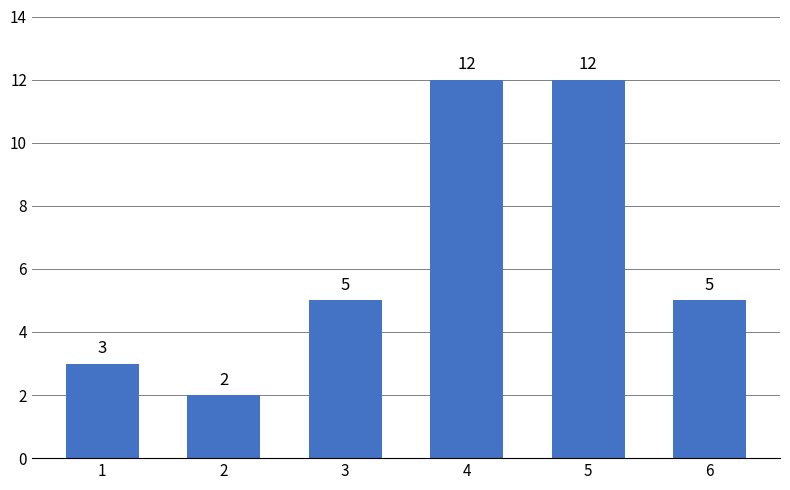

Is it true that the value at 3 is 7?

False